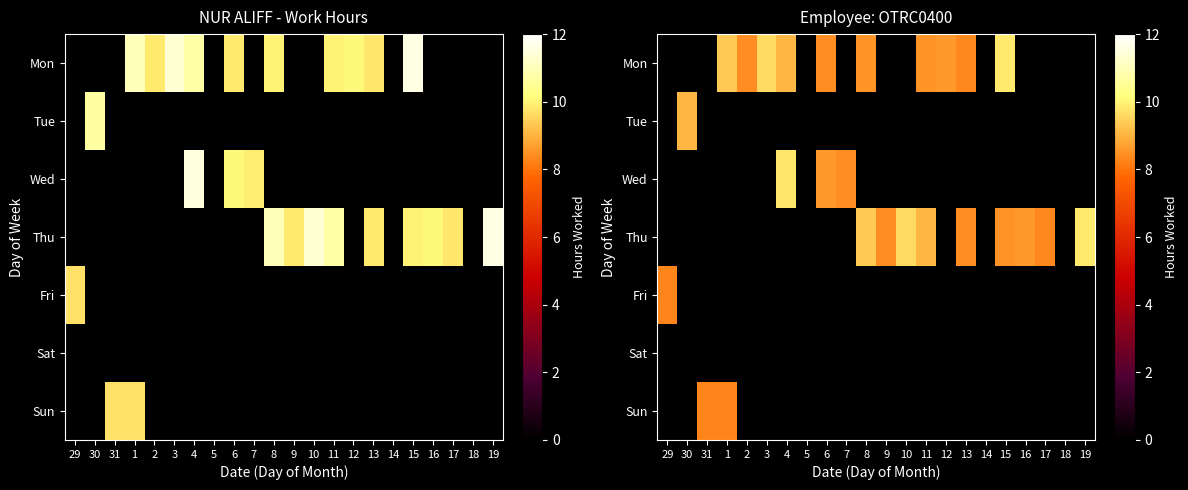

Is the value of Sun at 19 greater than the value of Fri at 14?

No